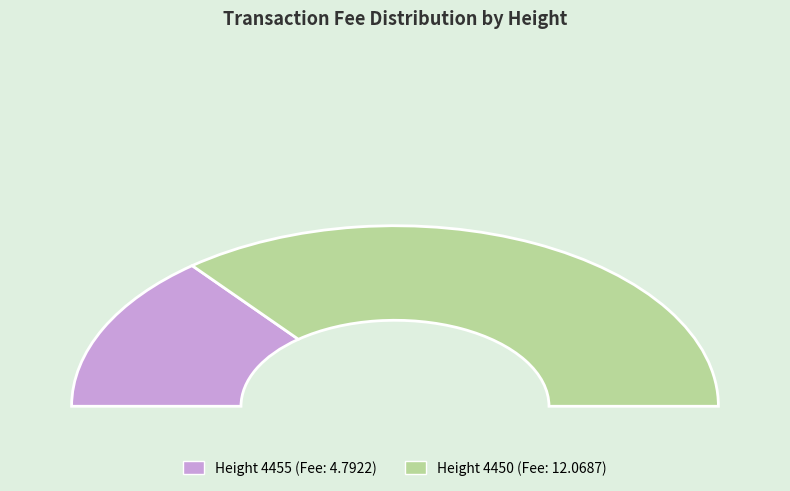

Which slice is the smallest?

4455